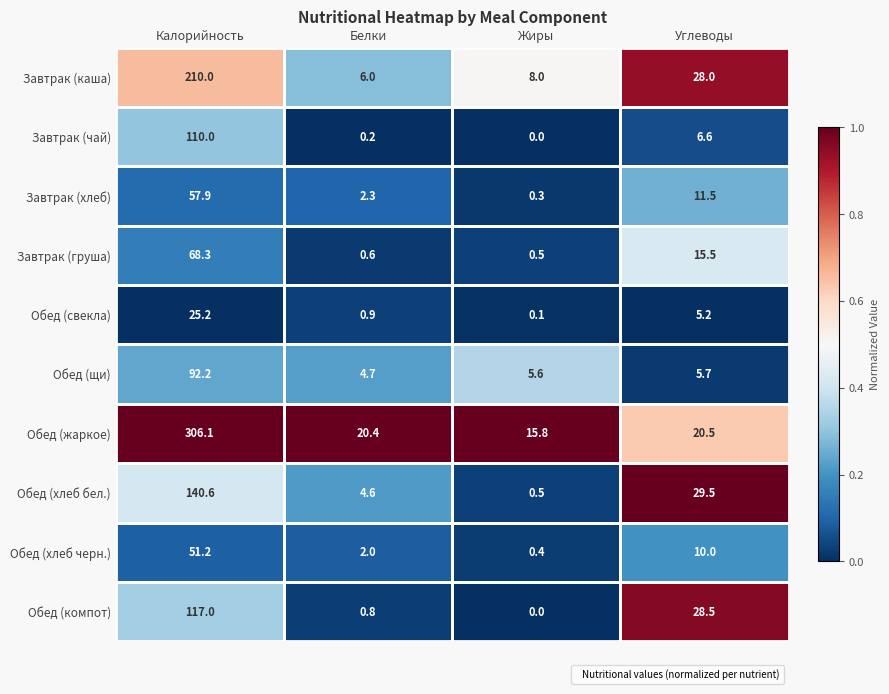

What is the difference between the Обед (щи) values at Белки and Жиры?

0.9